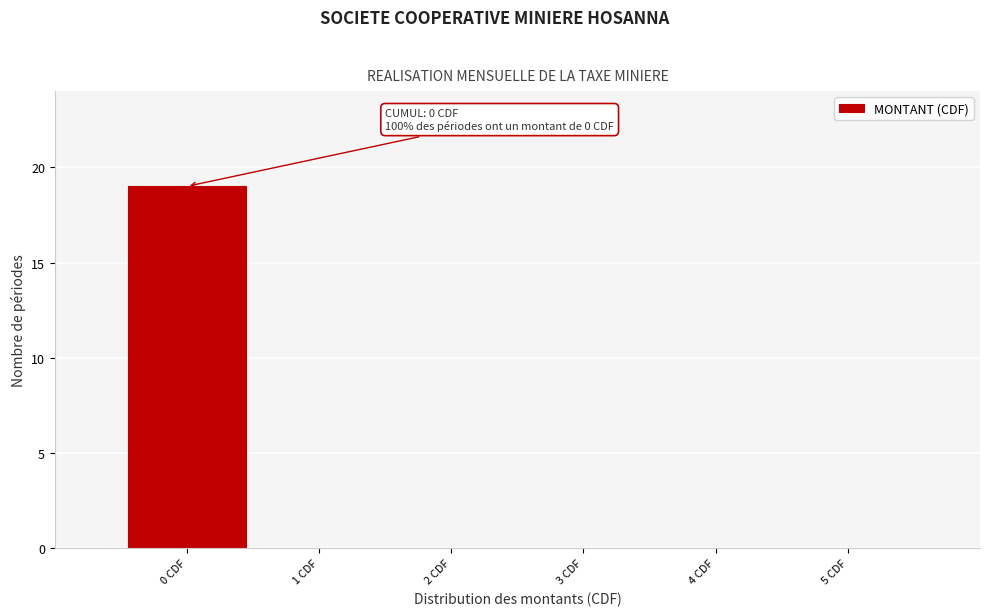

Which range on the x-axis has the tallest bar?

-0.5 to 0.5